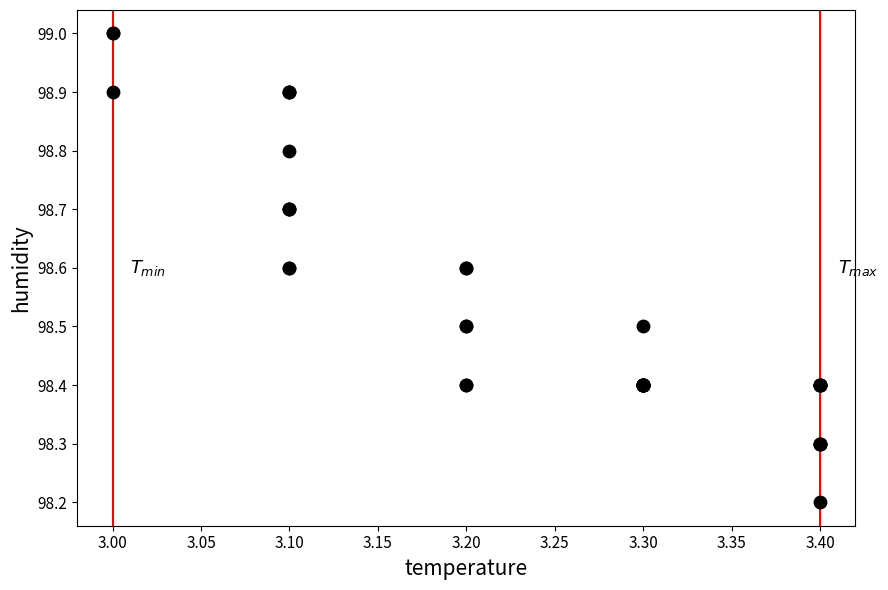

What Y value in the scatter plot is closest to 98?

98.2